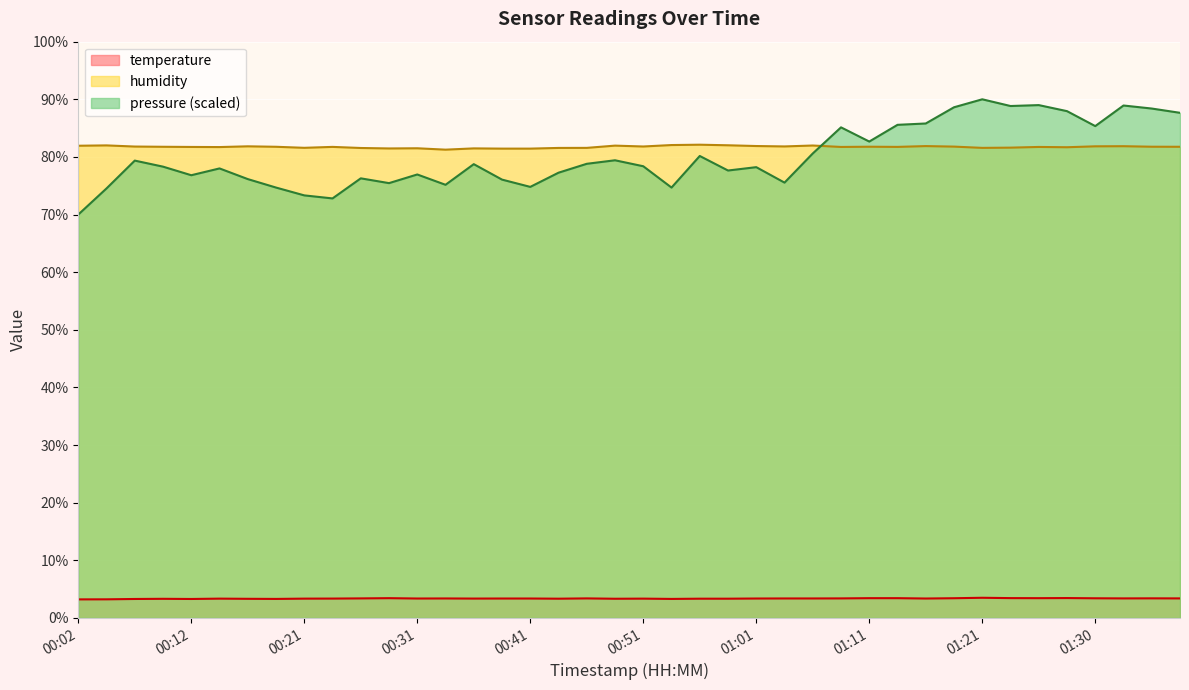

Reading right to left, transcribe all the data shown in this chart.

temperature: 3.4	3.4	3.4	3.4	3.5	3.4	3.4	3.5	3.4	3.4	3.4	3.4	3.4	3.4	3.4	3.4	3.3	3.3	3.3	3.4	3.3	3.4	3.3	3.4	3.4	3.4	3.4	3.4	3.4	3.4	3.4	3.4	3.3	3.3	3.4	3.3	3.3	3.3	3.2	3.2
humidity: 81.8	81.8	81.9	81.8	81.7	81.7	81.6	81.6	81.8	81.9	81.7	81.8	81.7	82.0	81.8	81.9	82.0	82.1	82.1	81.8	82.0	81.6	81.6	81.4	81.4	81.5	81.3	81.5	81.5	81.5	81.7	81.6	81.8	81.8	81.7	81.7	81.8	81.8	82.0	81.9
pressure: 87.7	88.4	88.9	85.3	87.9	89.0	88.8	90.0	88.6	85.8	85.6	82.7	85.1	80.6	75.5	78.2	77.6	80.2	74.7	78.4	79.4	78.8	77.3	74.8	76.1	78.7	75.2	77.0	75.5	76.3	72.8	73.3	74.7	76.2	78.0	76.8	78.3	79.4	74.5	70.0